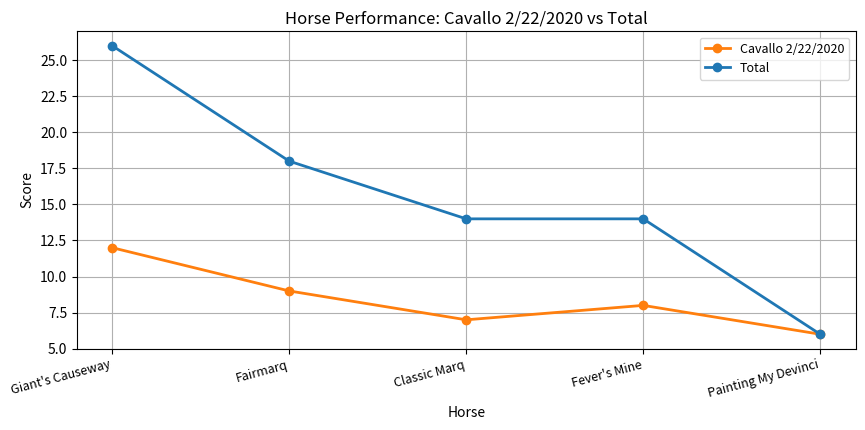

What is the minimum value for Cavallo 2/22/2020?

6